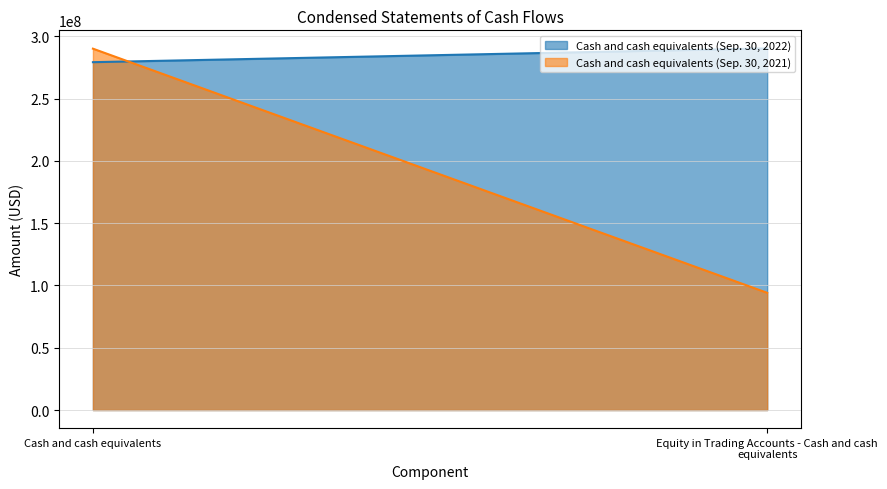

How many data points in Cash and cash equivalents (Sep. 30, 2022) are less than 290310351?

1